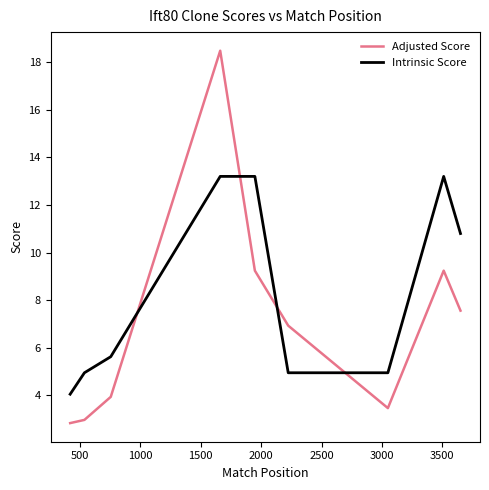

Does the chart display data point markers on the line(s)?

No